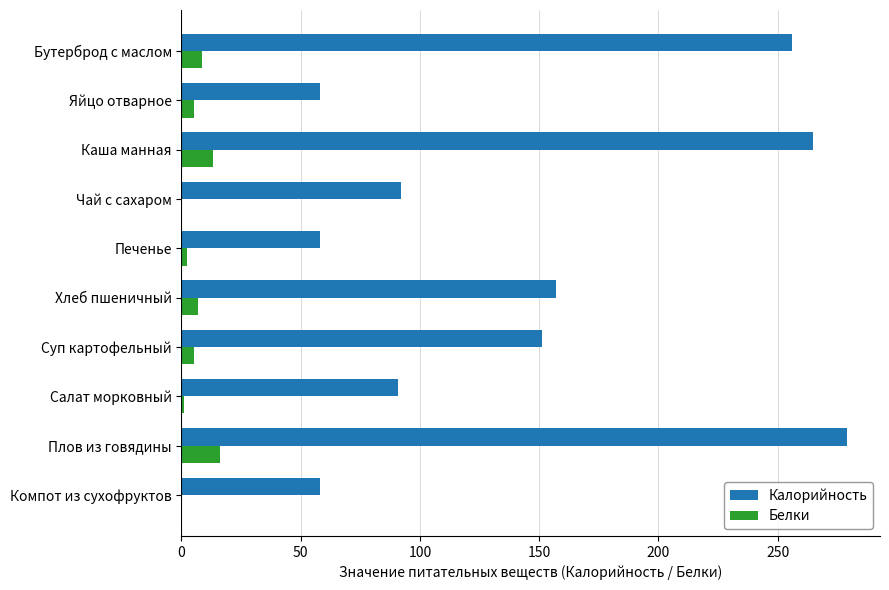

Which label corresponds to the largest value in the chart?

Плов из говядины